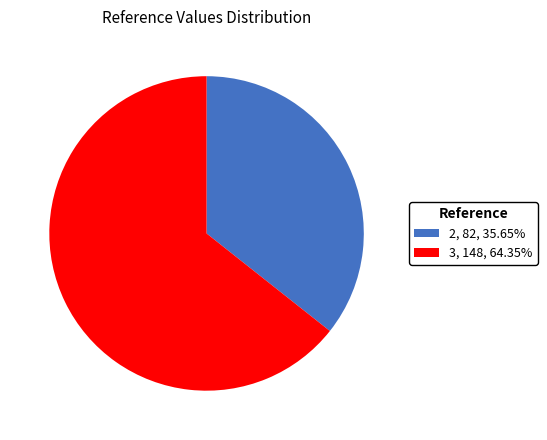

Which category accounts for the majority?

3